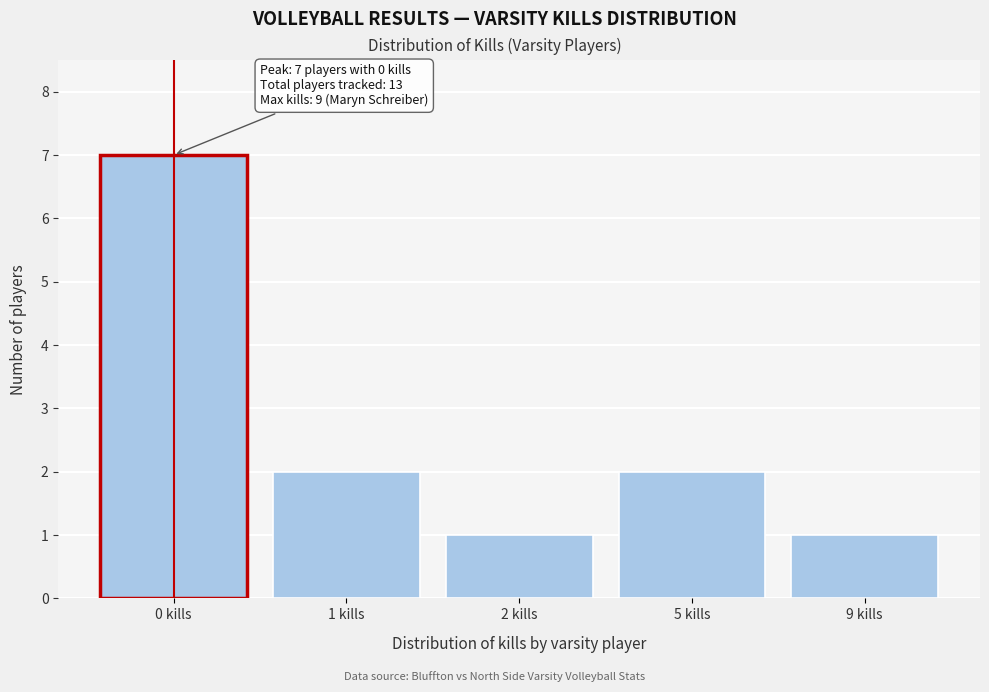

Reading left to right, transcribe all the data shown in this chart.

7	2	1	2	1